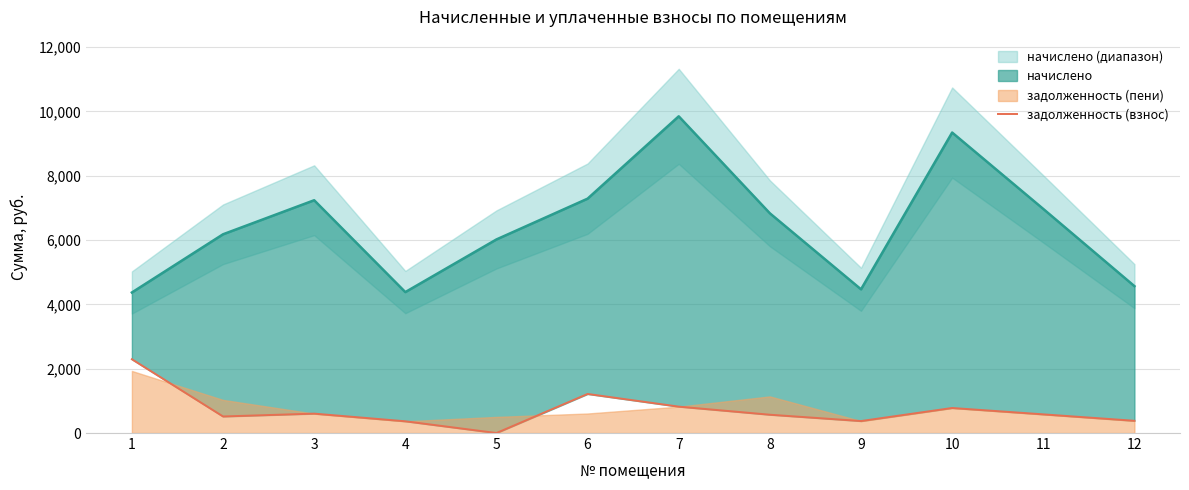

The chart shows a value of 603.3 at 3. True or false?

True